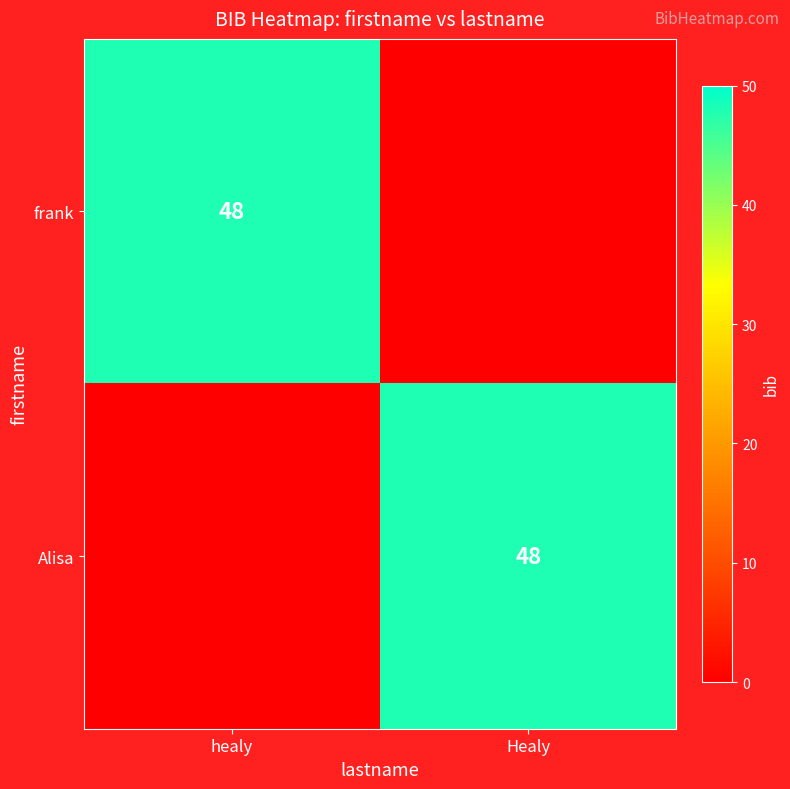

The frank series shows 85 at healy. True or false?

False